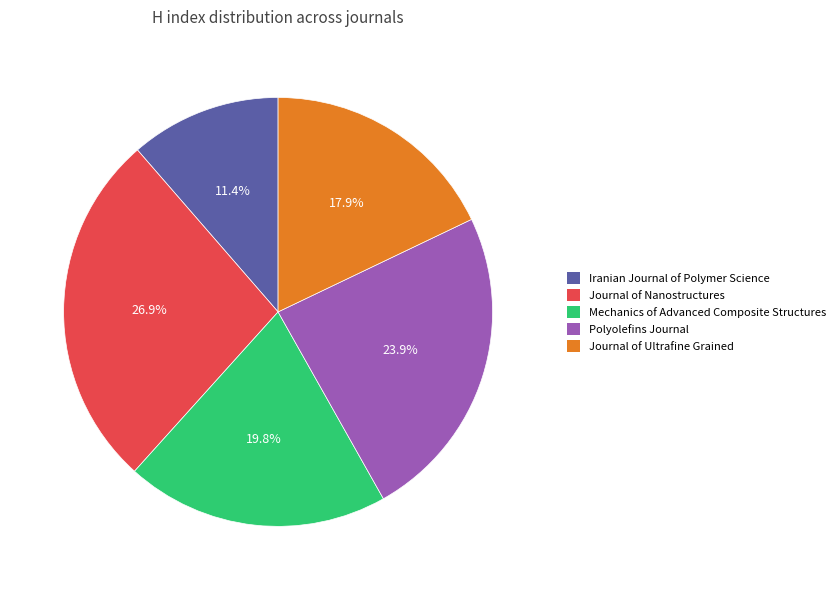

True or false: Iranian Journal of Polymer Science accounts for 3% of the total.

False